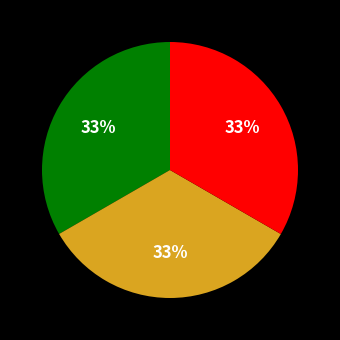

Does any single category account for the majority?

No